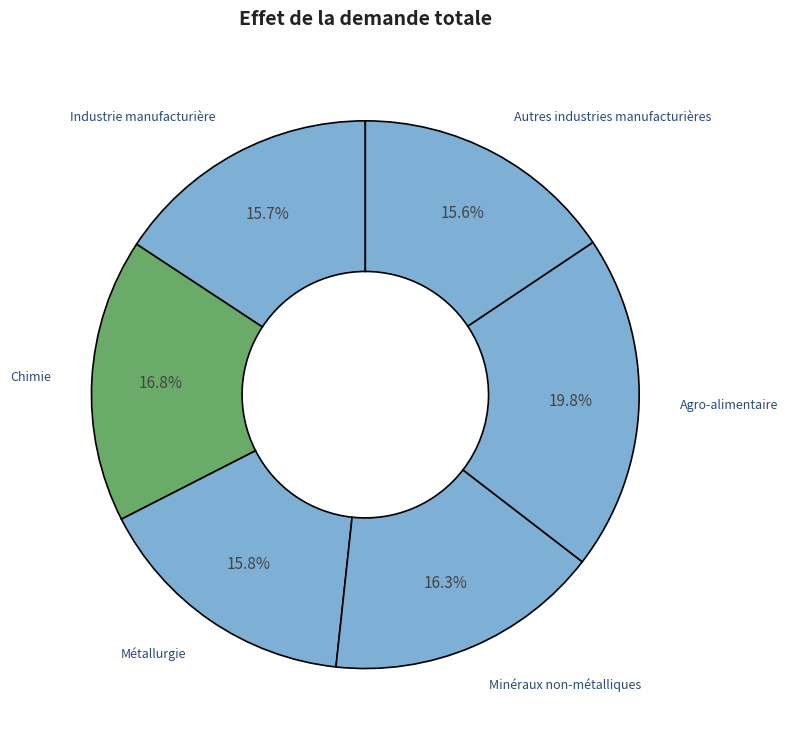

Is the sum of Métallurgie and Minéraux non-métalliques greater than half?

No